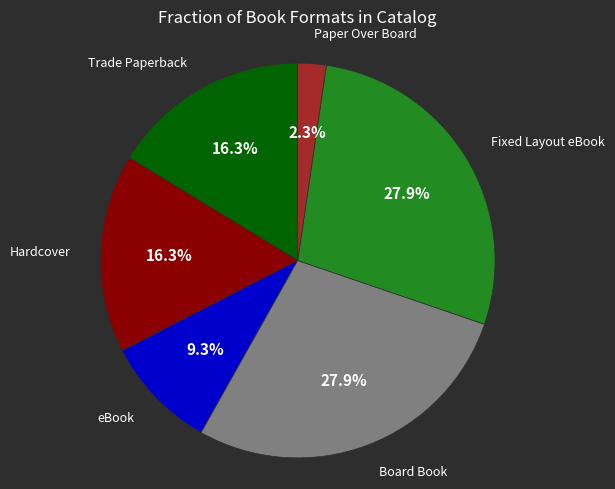

Is there a majority slice in this chart?

No